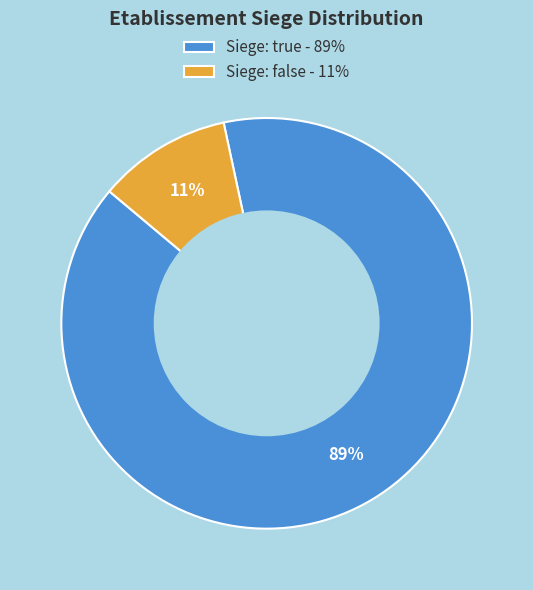

To the nearest percent, what is the average slice percentage?

50%